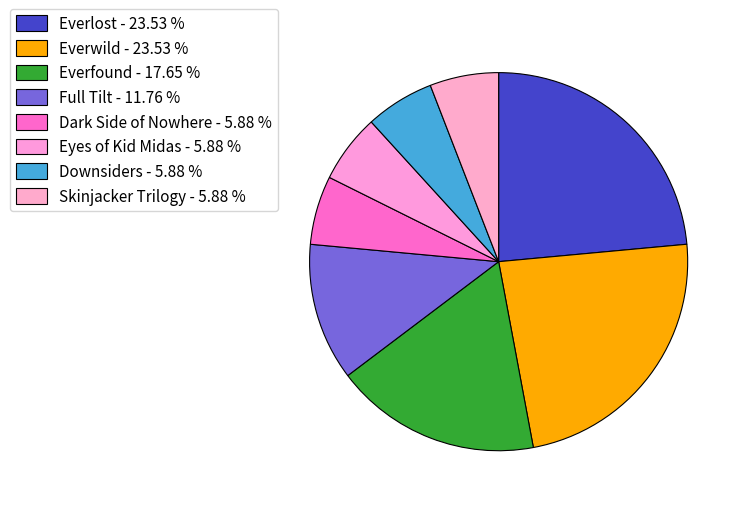

Count the number of slices in the pie.

8